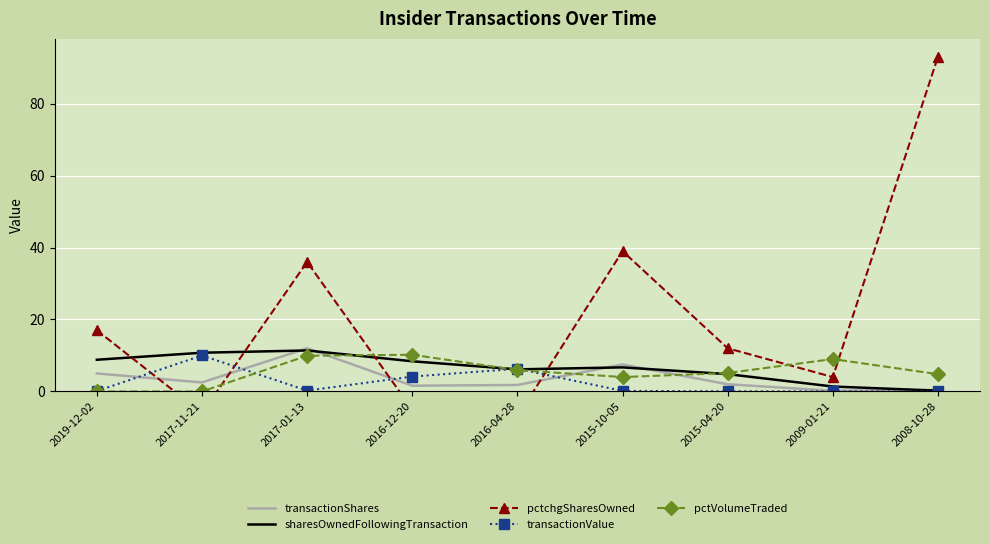

How many values in the pctchgSharesOwned series are below 12?

4